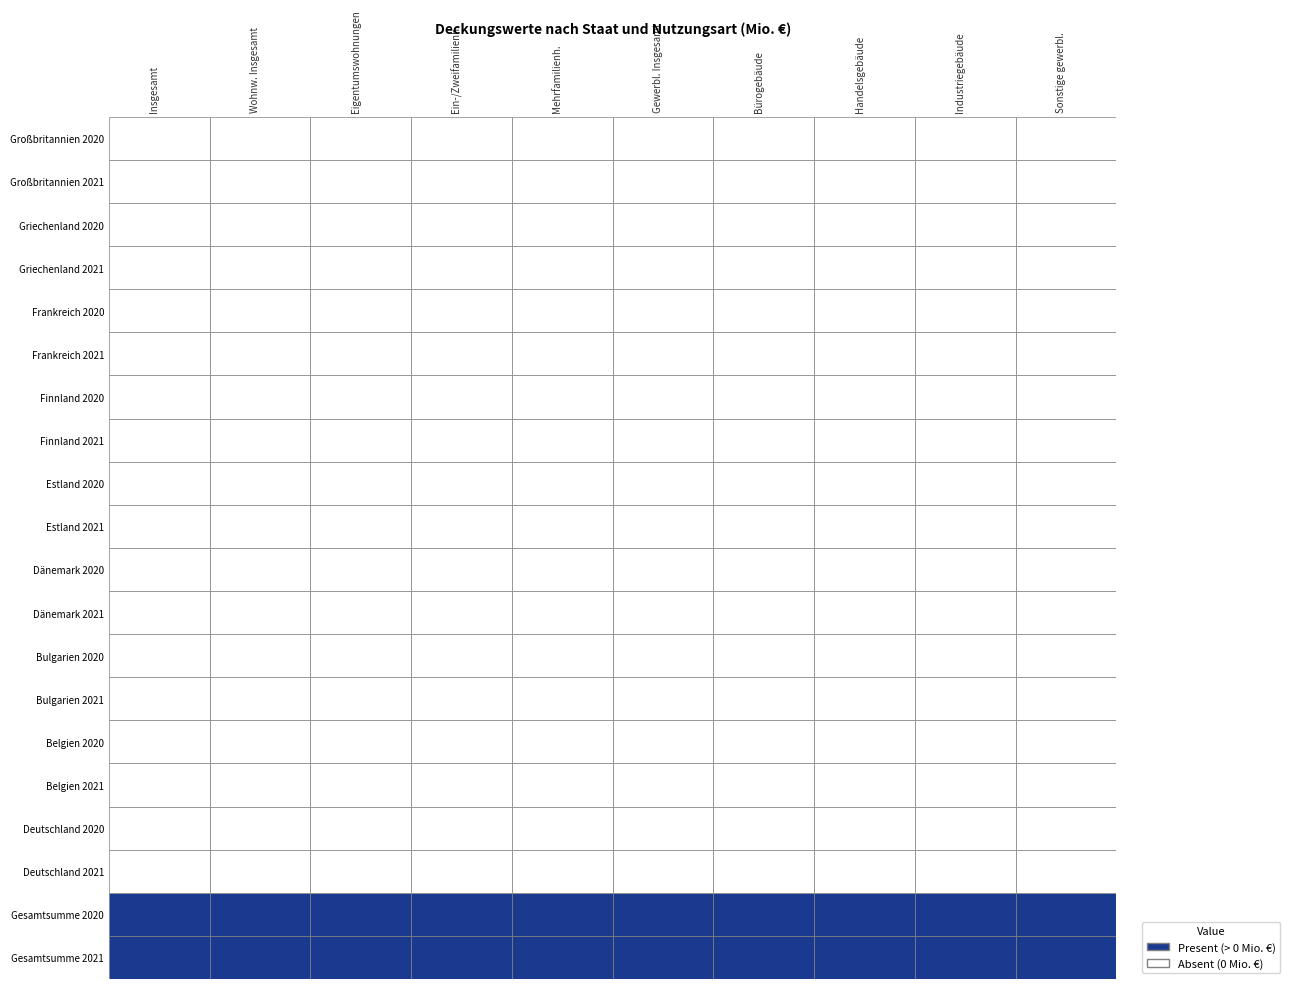

Is the value of Handelsgebäude at Gesamtsumme 2020 greater than the value of Gewerbl. Insgesamt at Estland 2020?

Yes